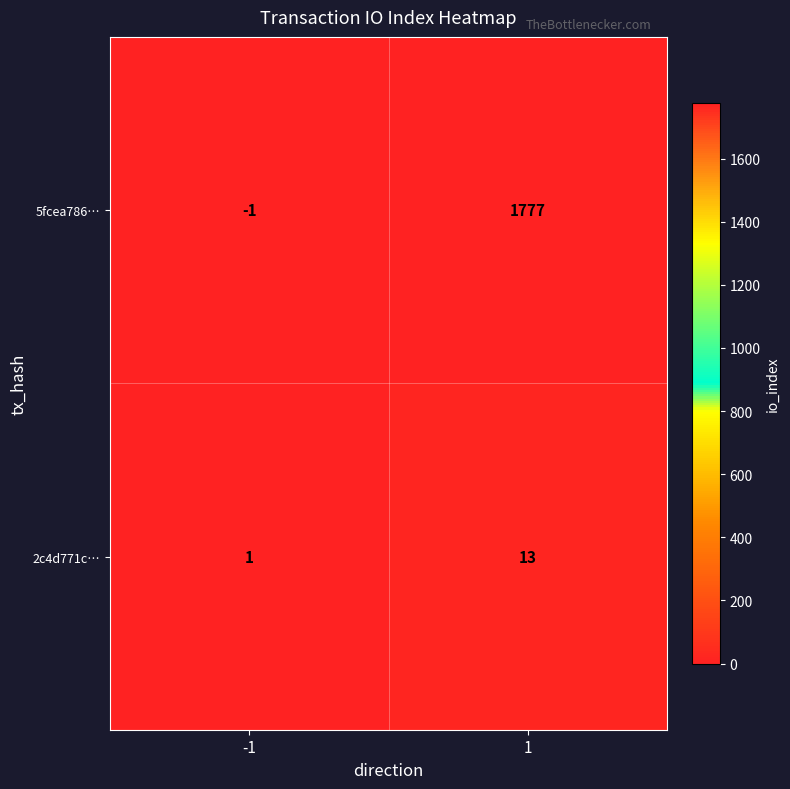

Rank the series by their maximum value, from highest to lowest.

5fcea786…, 2c4d771c…